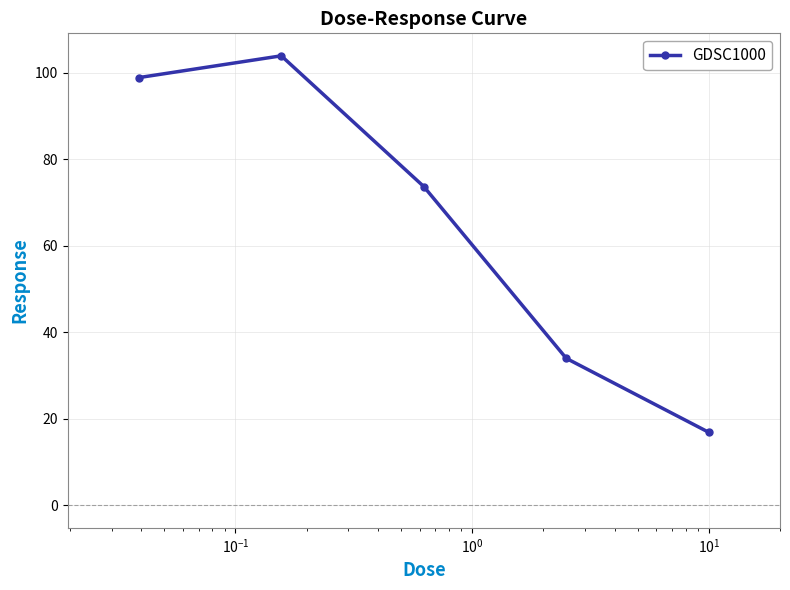

What is the value of the 3rd point from the left?

73.7